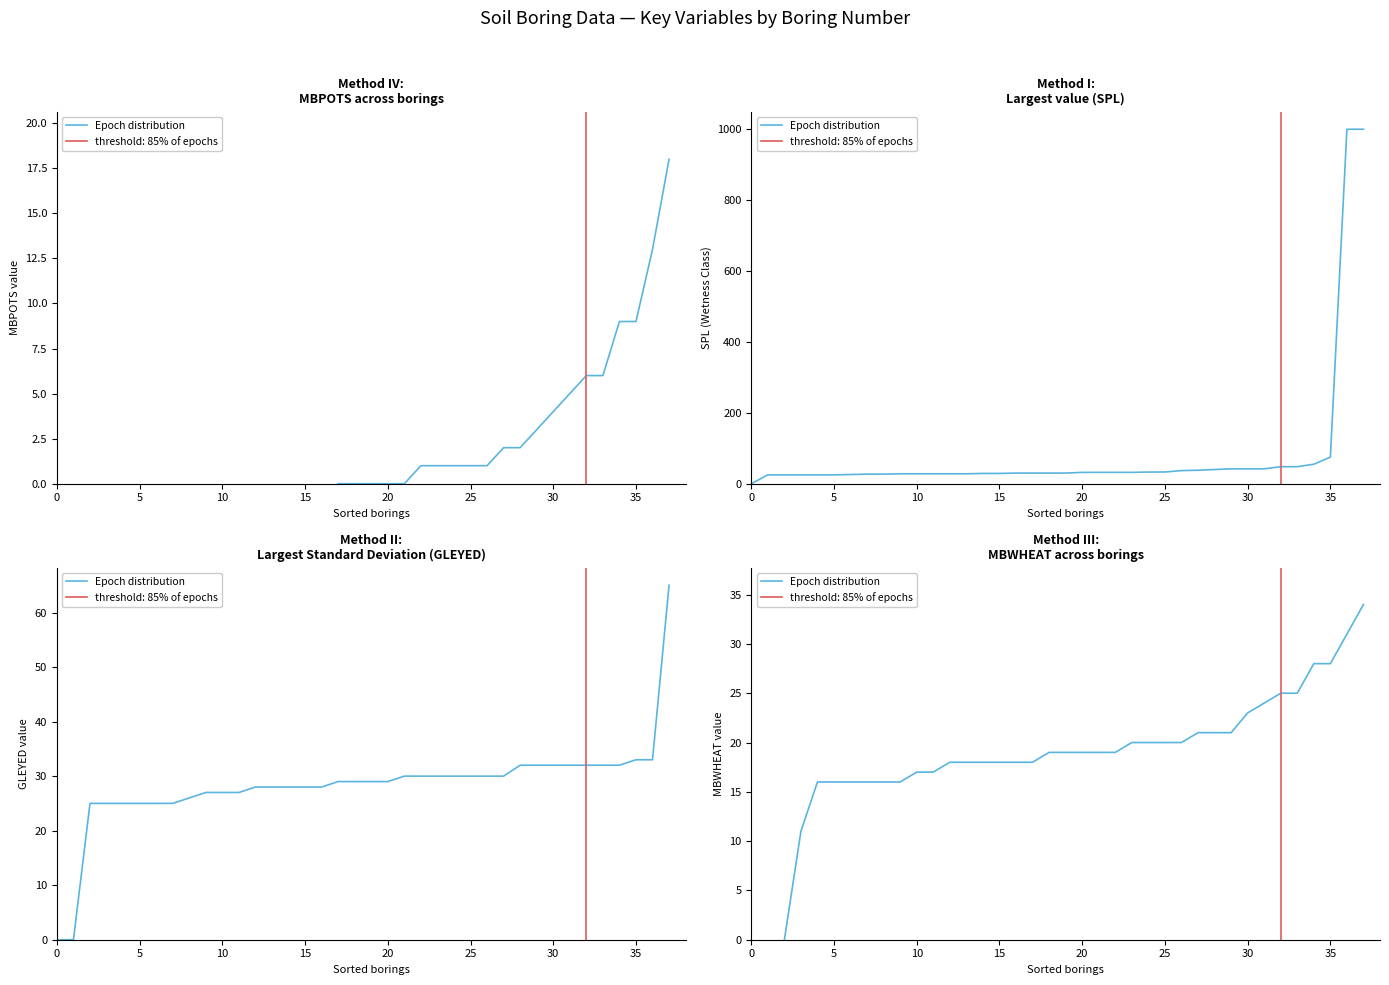

What is the change in value from 9 to 19?

+3